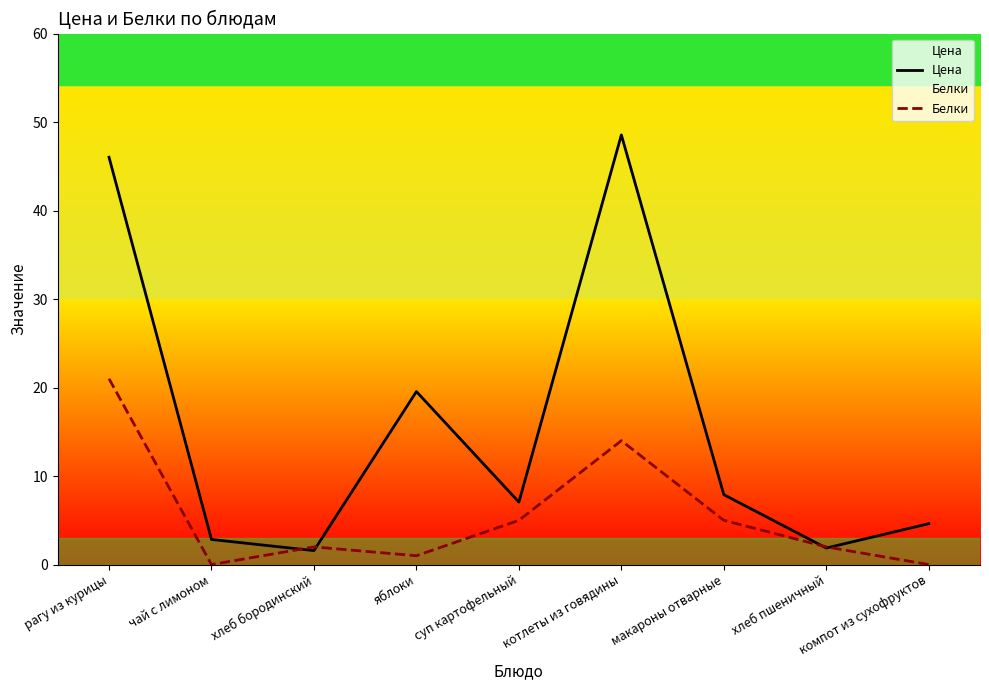

At how many categories does at least one series exceed 10?

3